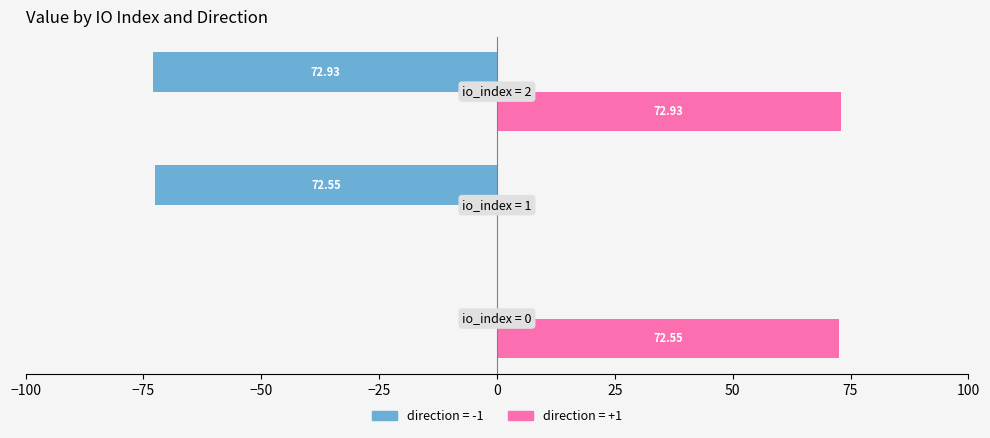

Which series has the largest total across all categories?

direction = +1